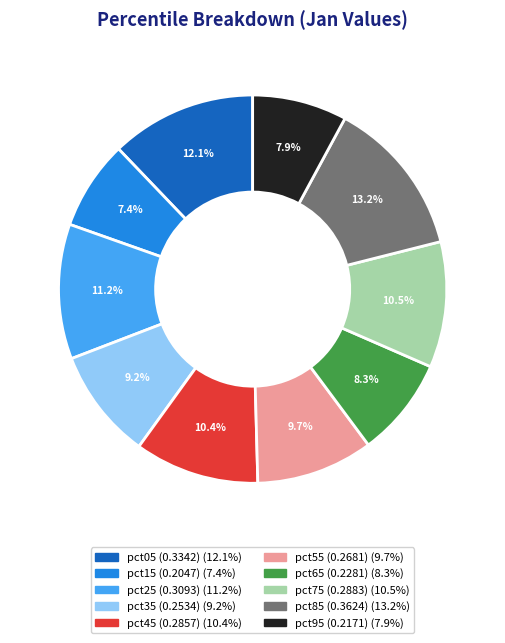

To the nearest percent, what percentage of the pie is pct55?

10%